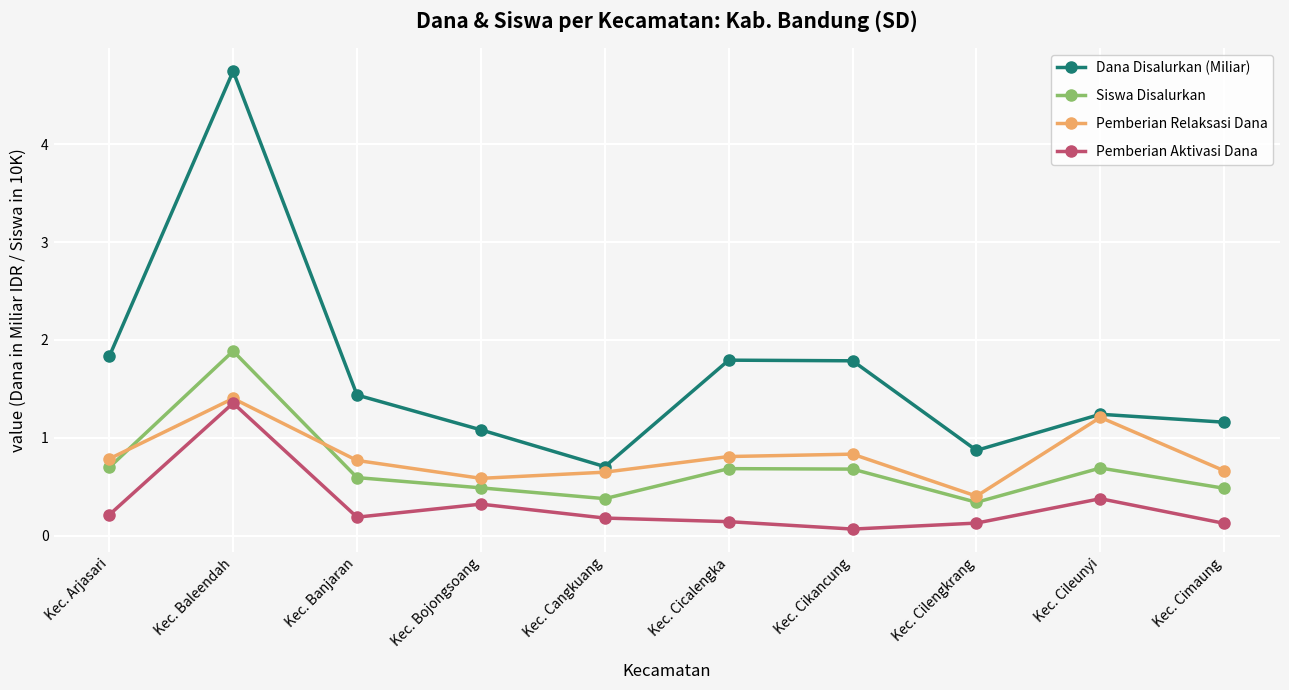

At how many categories does at least one series exceed 1?

8